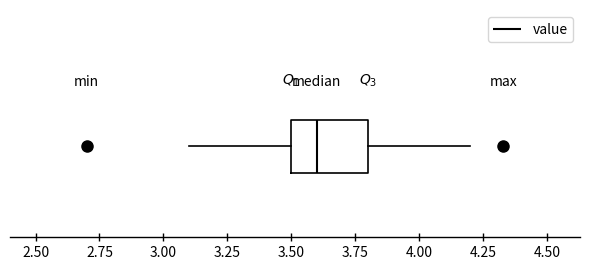

Transcribe this box plot: give where the median line is, the range the box spans, and where the two whiskers end, as read against the x-axis. The values are not printed on the chart, so give them approximately, as read against the axis.

median 3.6, box 3.5 to 3.8, whiskers 3.1 to 4.2